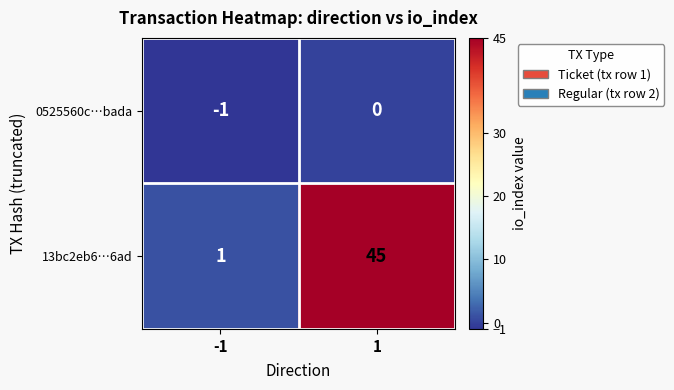

What is the spread (max minus min) of values at 1?

45